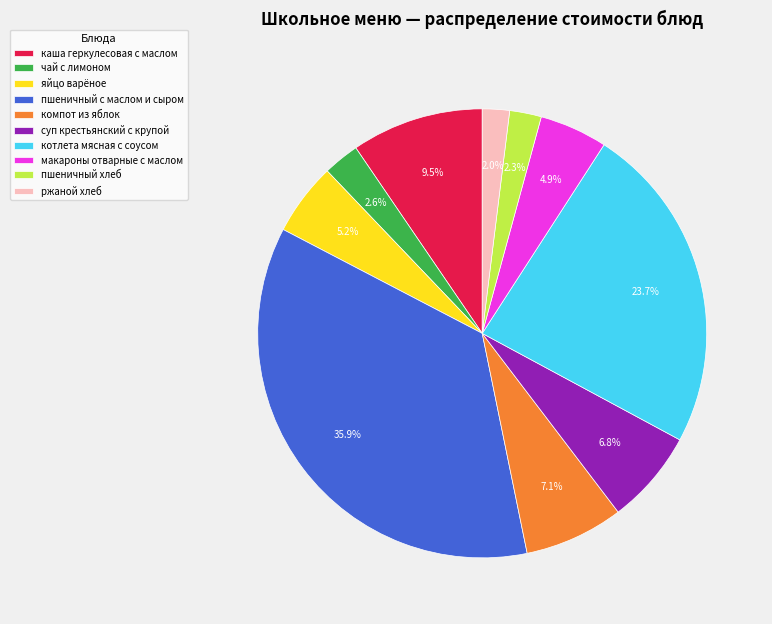

How many segments does this pie chart have?

10